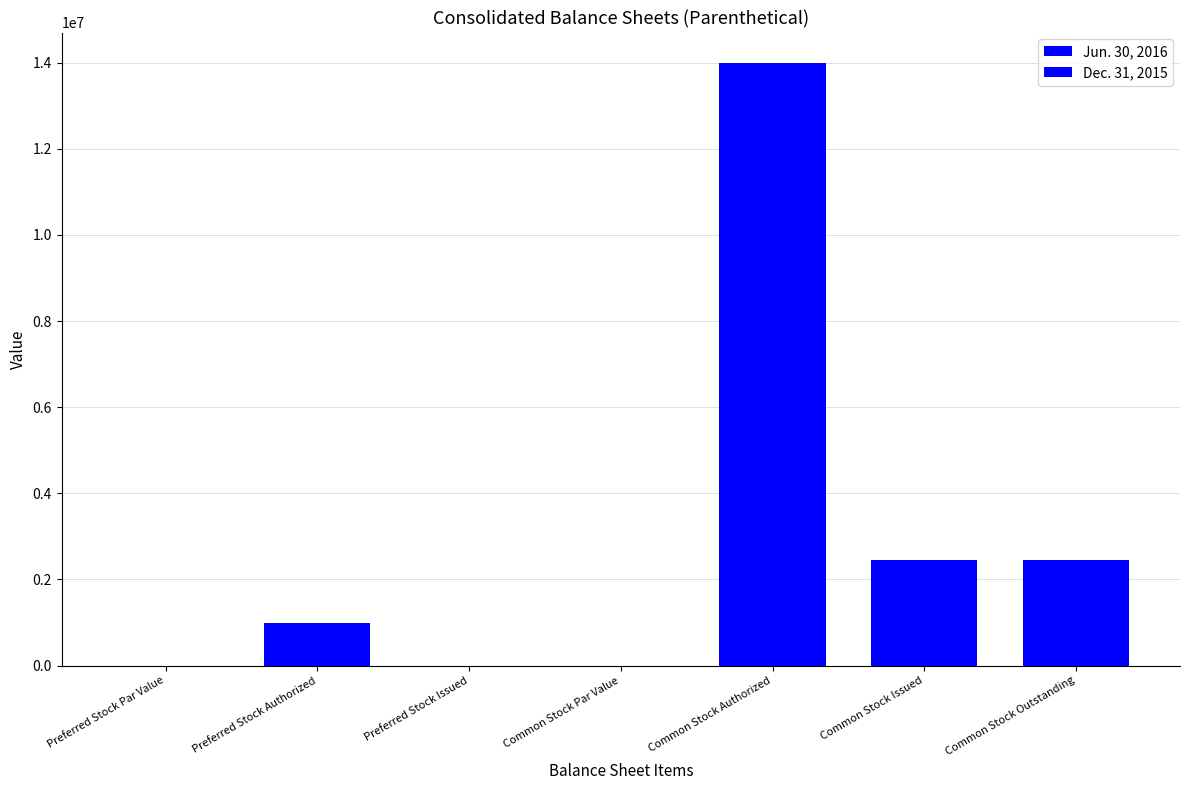

Rank the series at Preferred Stock Authorized from lowest to highest value.

Jun. 30, 2016, Dec. 31, 2015